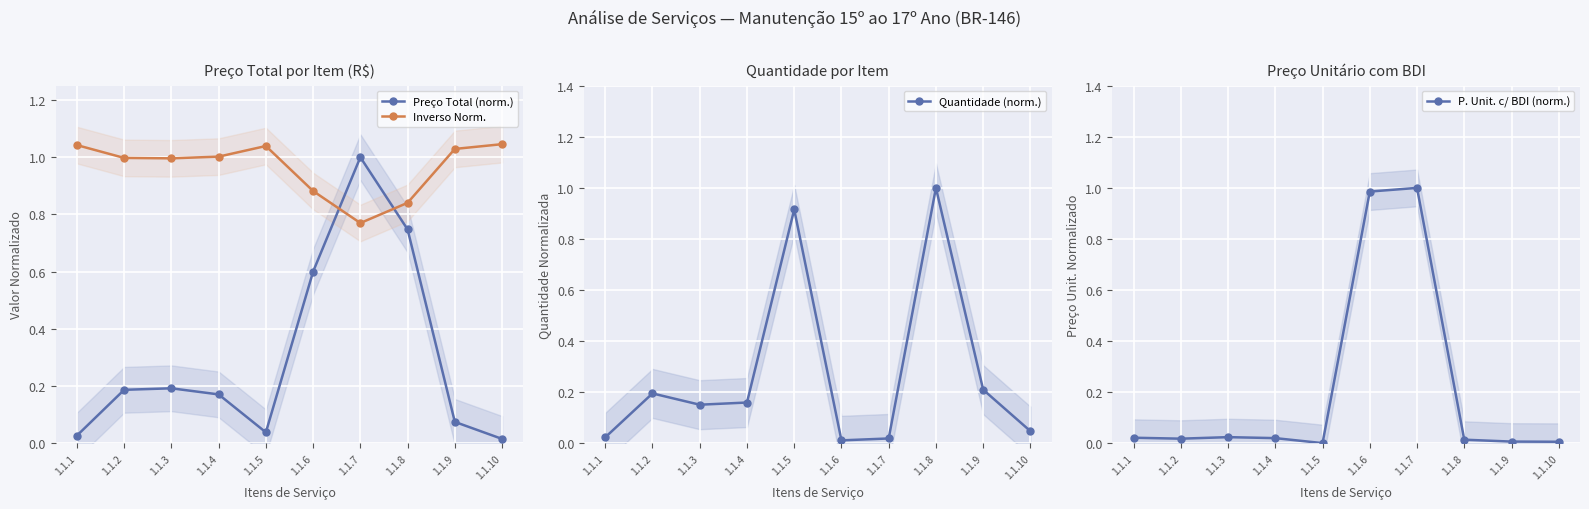

At 1.1.5, list the series in order from smallest to largest.

P. Unit. c/ BDI (norm.), Preço Total (norm.), Quantidade (norm.), Inverso Norm.